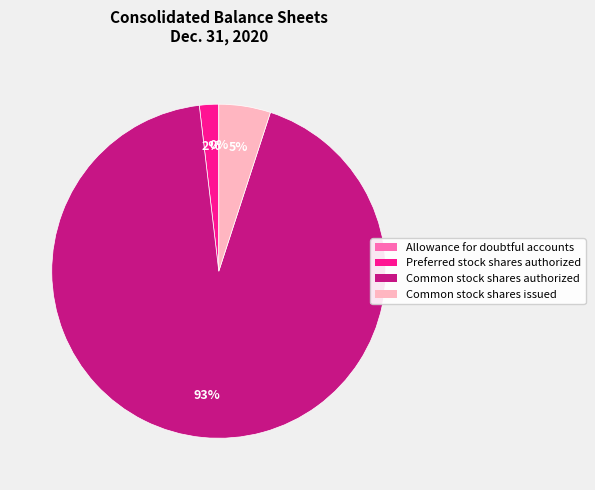

Which category has the biggest portion of the pie?

Common stock shares authorized